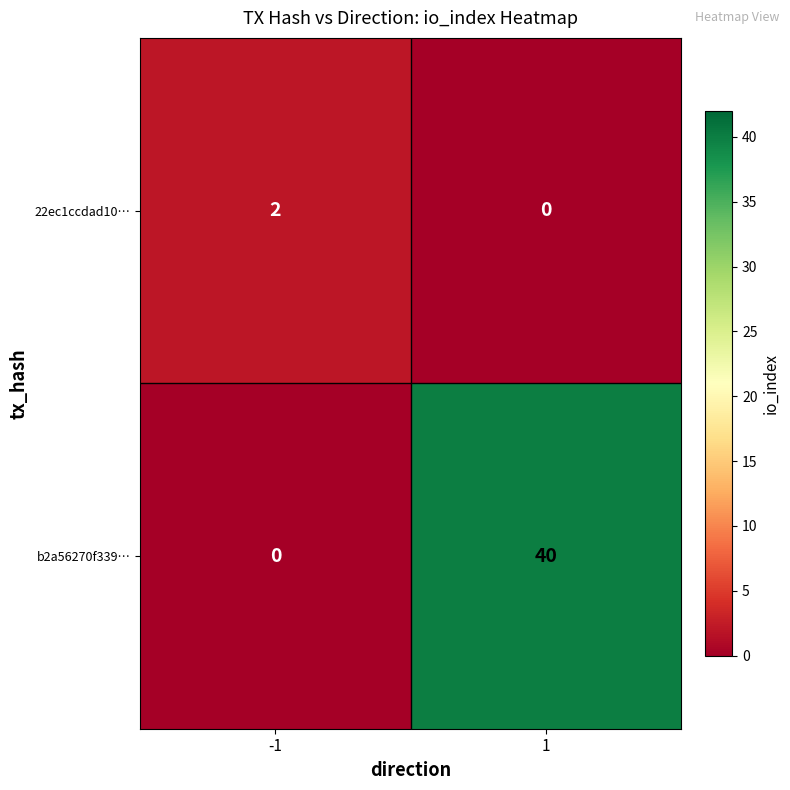

How many series are shown in this chart?

2